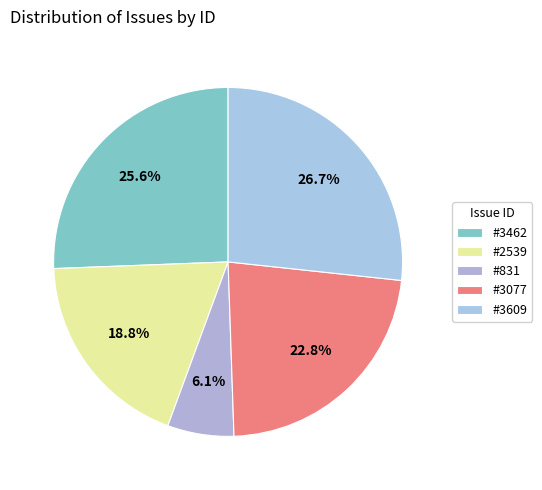

Is #3462 the majority of the pie?

No